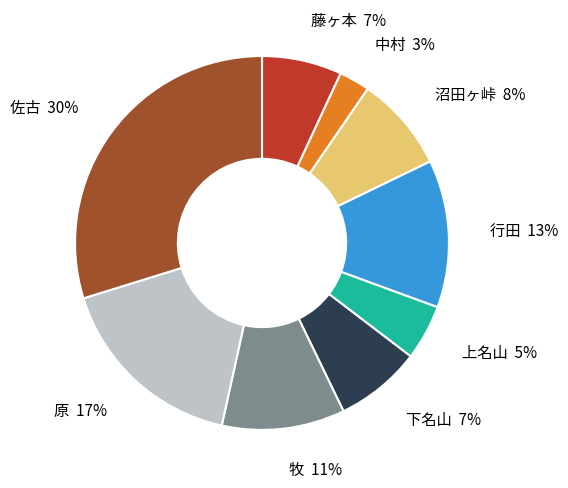

Between 行田 and 原, which is larger?

原